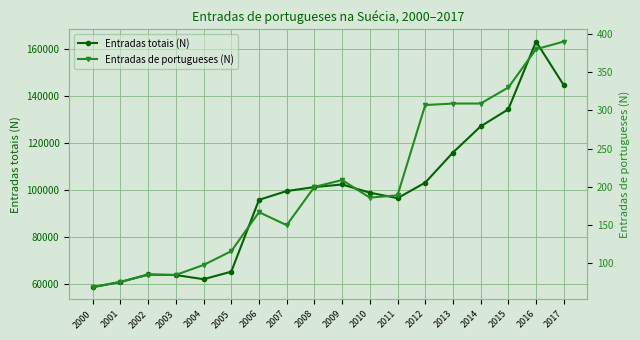

Which has a higher value, 2001 or 2014?

2014